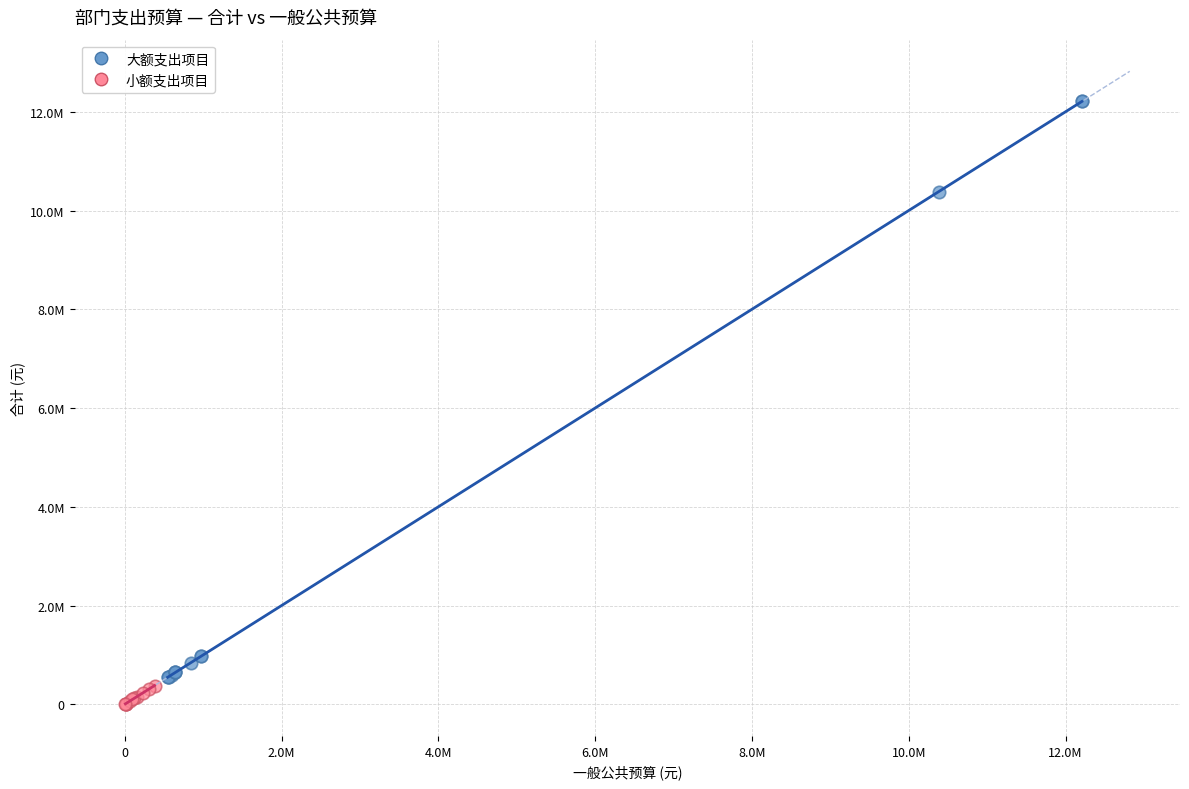

Which series contains the highest Y value?

大额支出项目